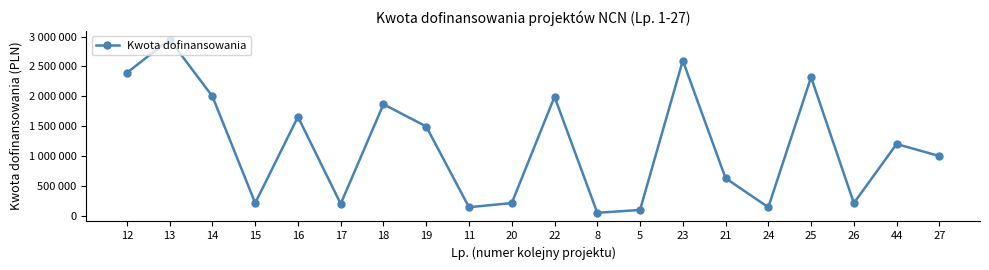

Reading left to right, list all the values displayed in this chart.

2394840	2952230	1999191	209760	1656195	196680	1867380	1493540	140000	210000	1992400	46735	94460	2600500	626650	139792	2320560	209940	1200000	998390